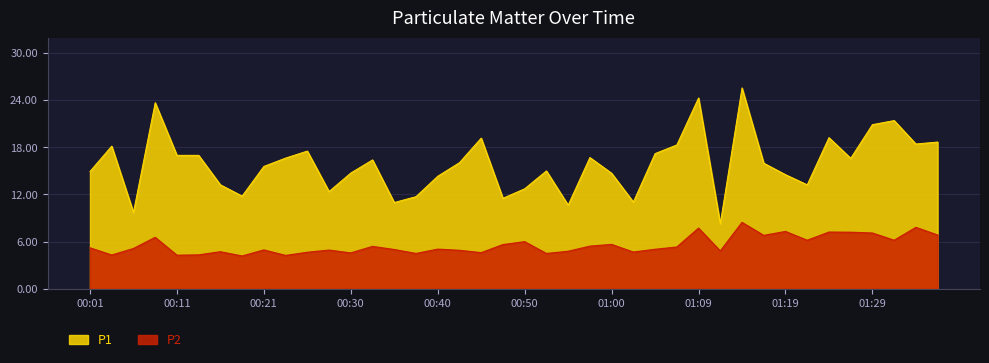

At which category does the chart reach its minimum across all series?

00:18